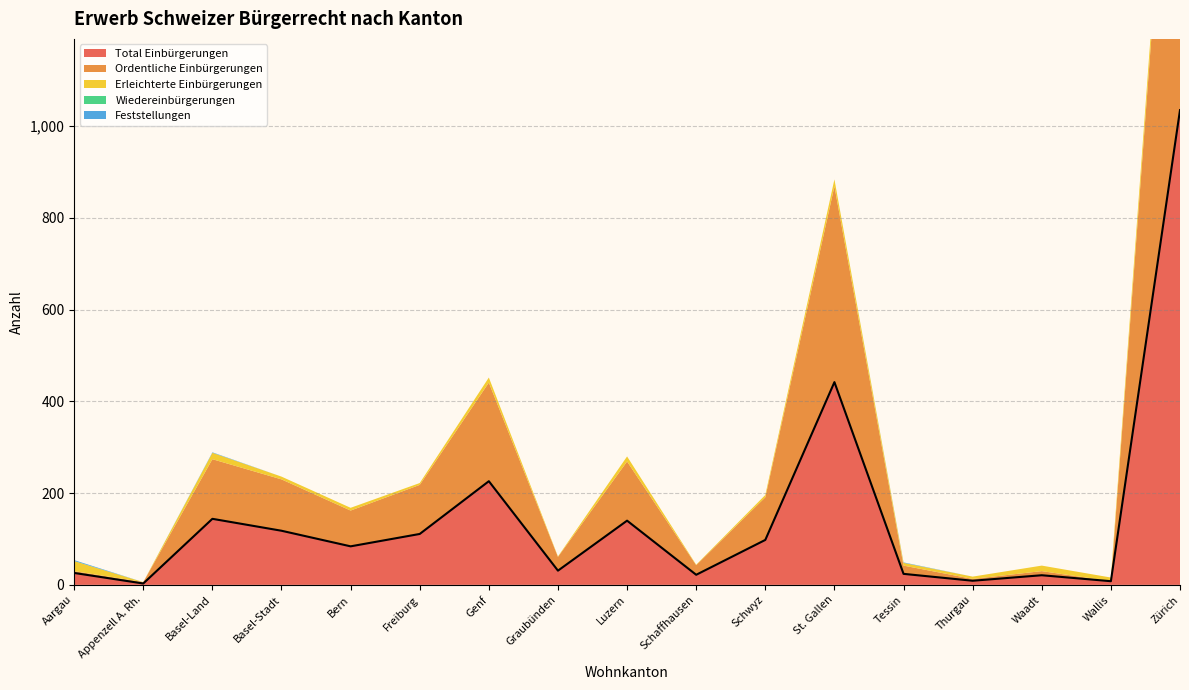

Is it true that Total Einbürgerungen equals 1035 at Zürich?

True